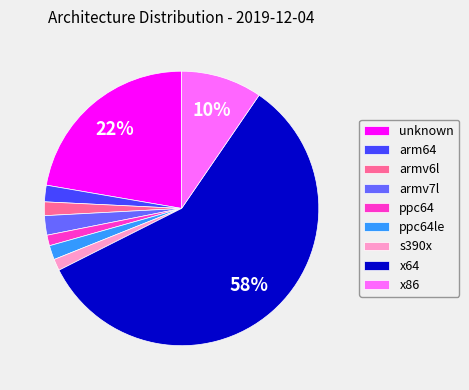

Between s390x and arm64, which is larger?

arm64